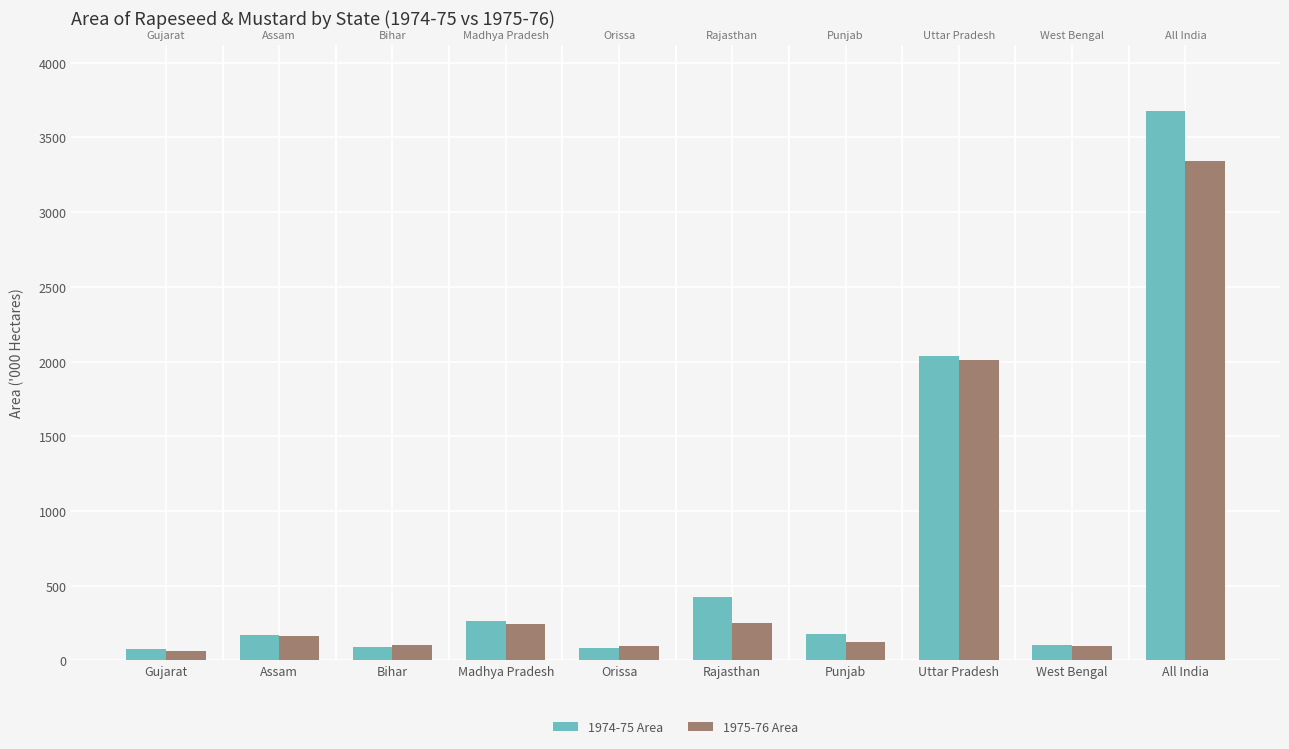

Reading left to right, transcribe all the data shown in this chart.

1974-75 Area: 73.9	168.2	91.3	265.4	85.9	424.3	179.0	2035.3	102.7	3680.4
1975-76 Area: 64.4	164.1	101.9	242.1	95.0	252.6	122.0	2008.1	95.3	3339.4